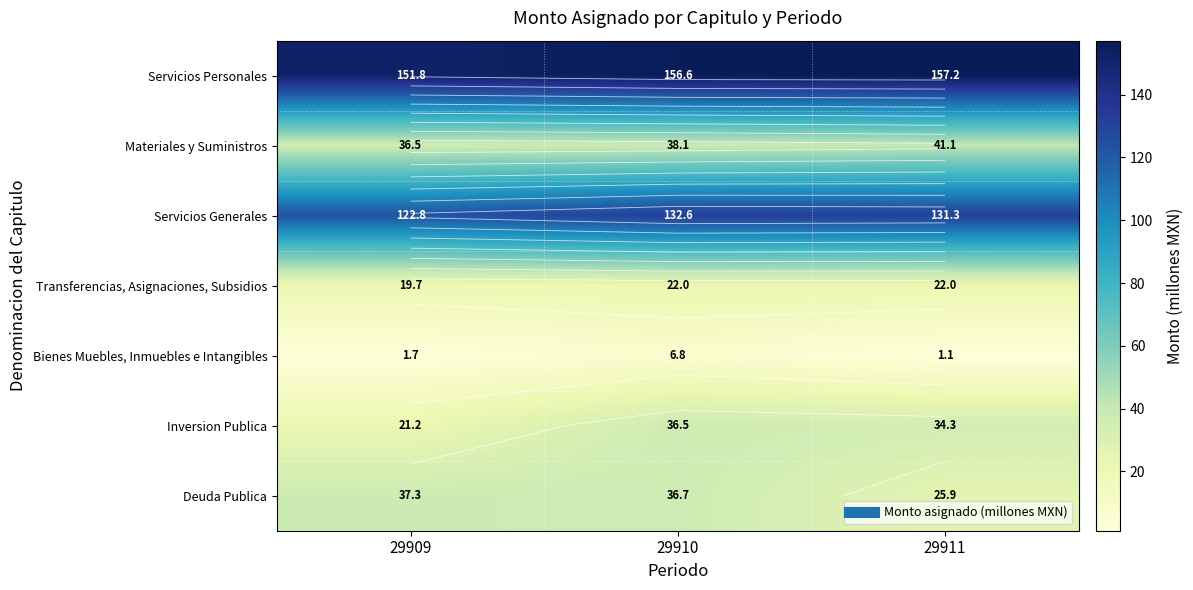

Which category has the highest value in the Materiales y Suministros series?

29911